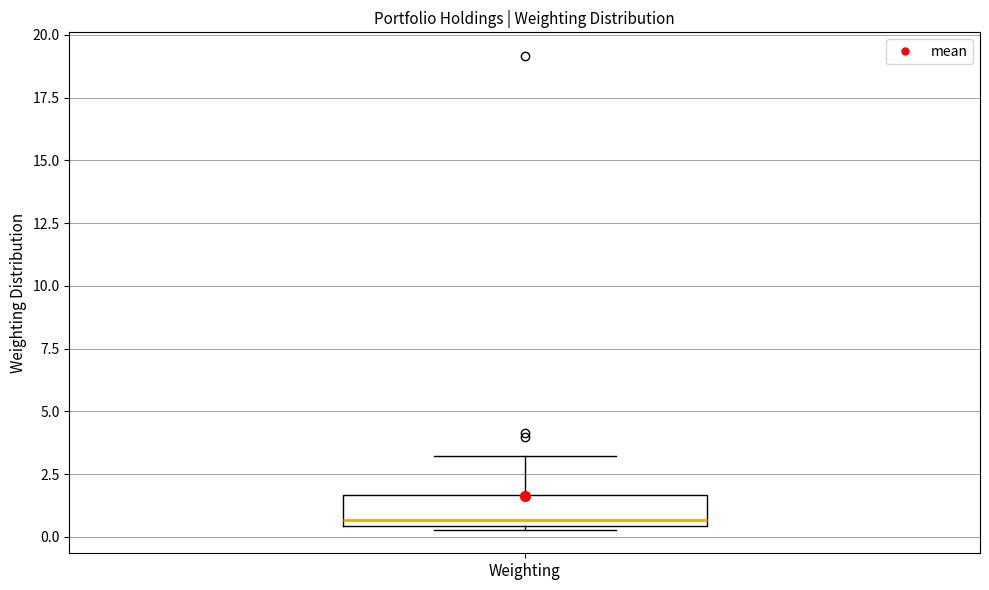

Where does the upper whisker of the box for Weighting end on the y-axis? The values are not printed on the chart, so give them approximately, as read against the axis.

3.0